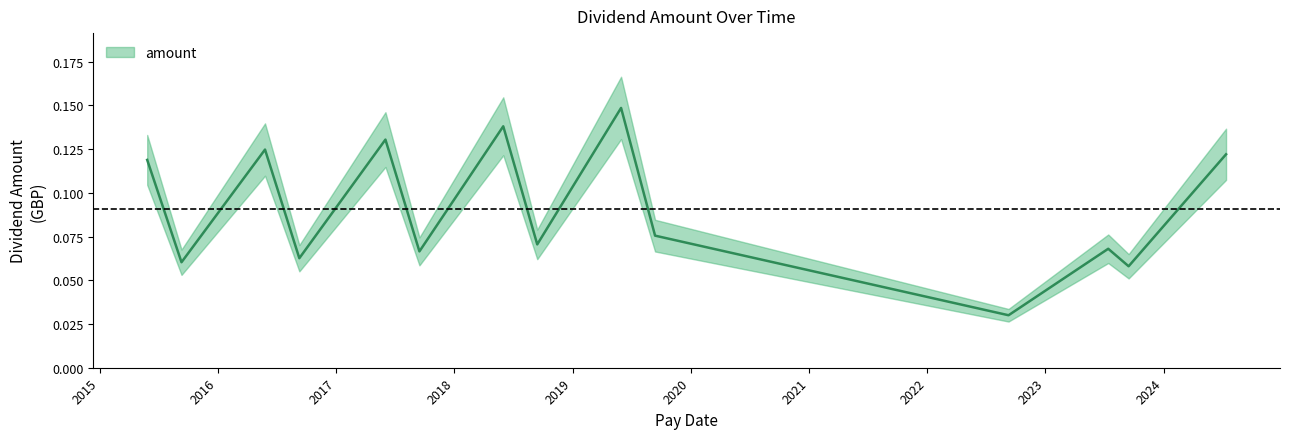

List the labels in order of value, smallest first.

2022-09-09, 2023-09-15, 2015-09-11, 2016-09-09, 2017-09-15, 2023-07-14, 2018-09-14, 2019-09-13, 2015-05-28, 2024-07-12, 2016-05-26, 2017-06-02, 2018-06-01, 2019-05-31